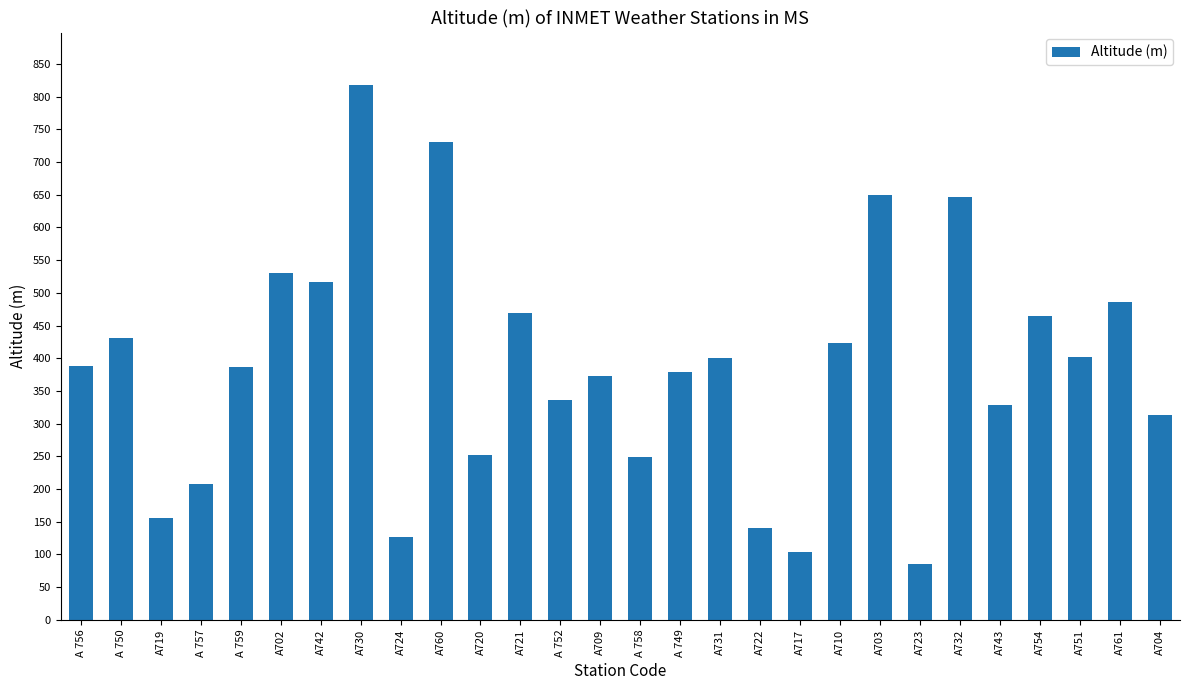

What is the sum of all values?

10792.3